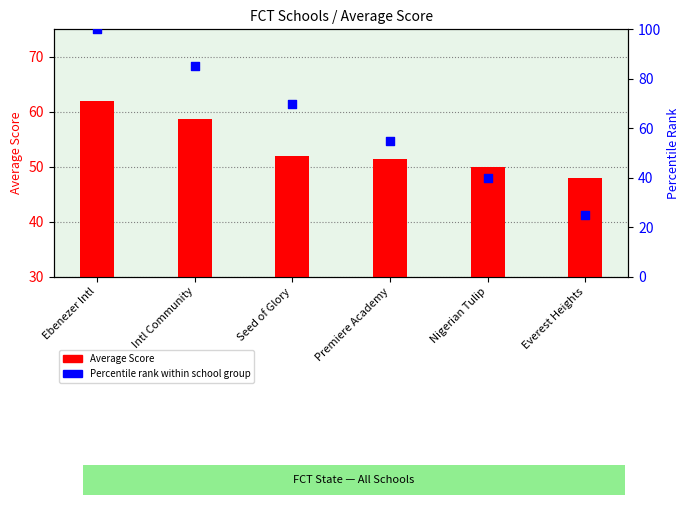

At which category is the sum across all series the highest?

Ebenezer Intl